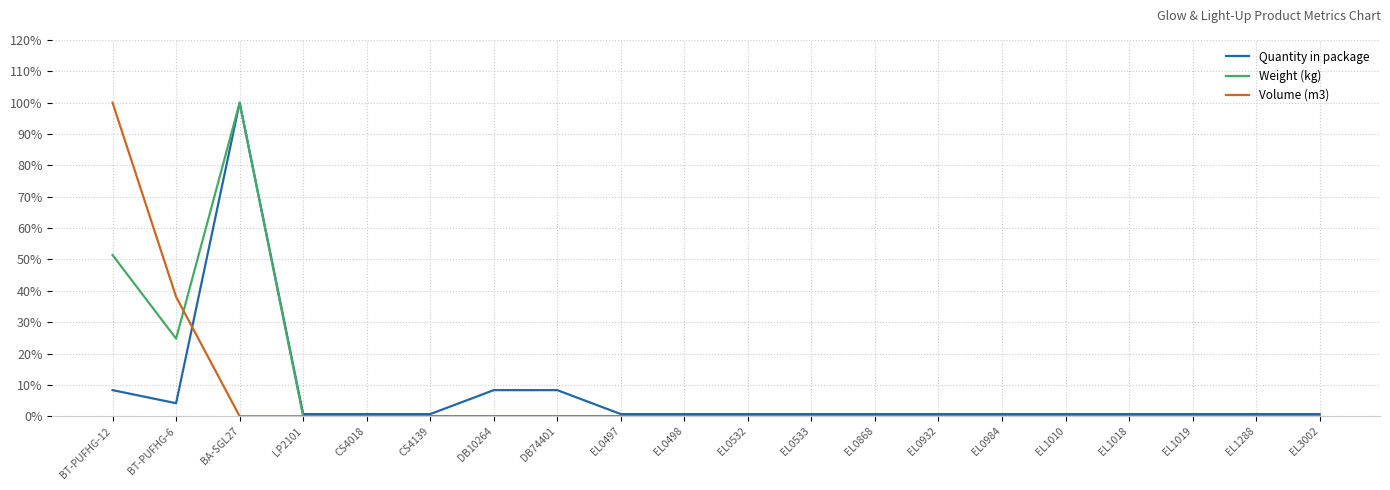

What is the maximum value shown in the chart?

100.0